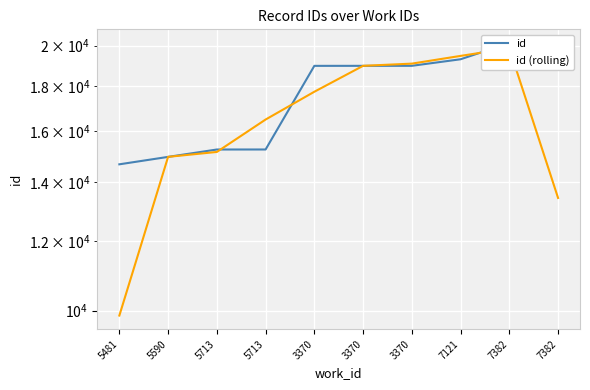

What is the average value of the id series?

17658.9